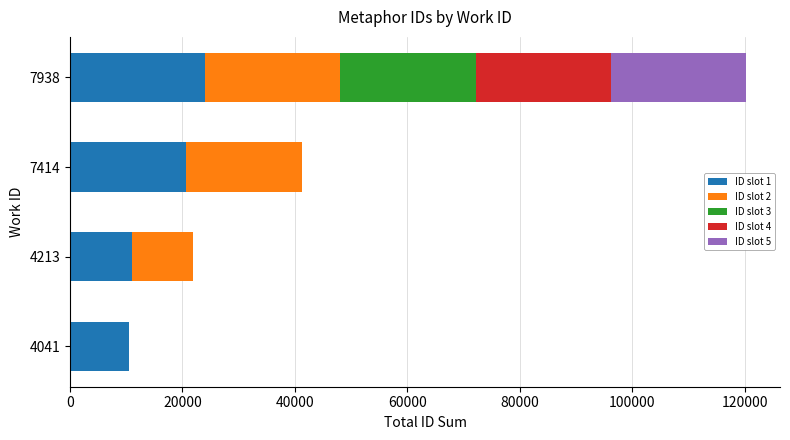

True or false: ID slot 1 has a value of 10962 at 4213.

True